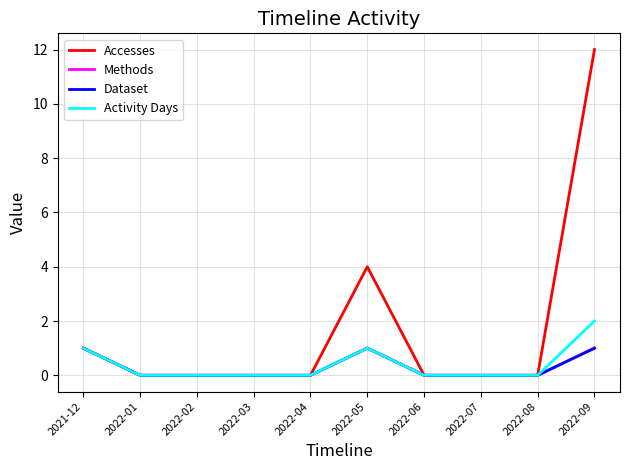

At which category does Activity Days reach its first local peak?

2022-05